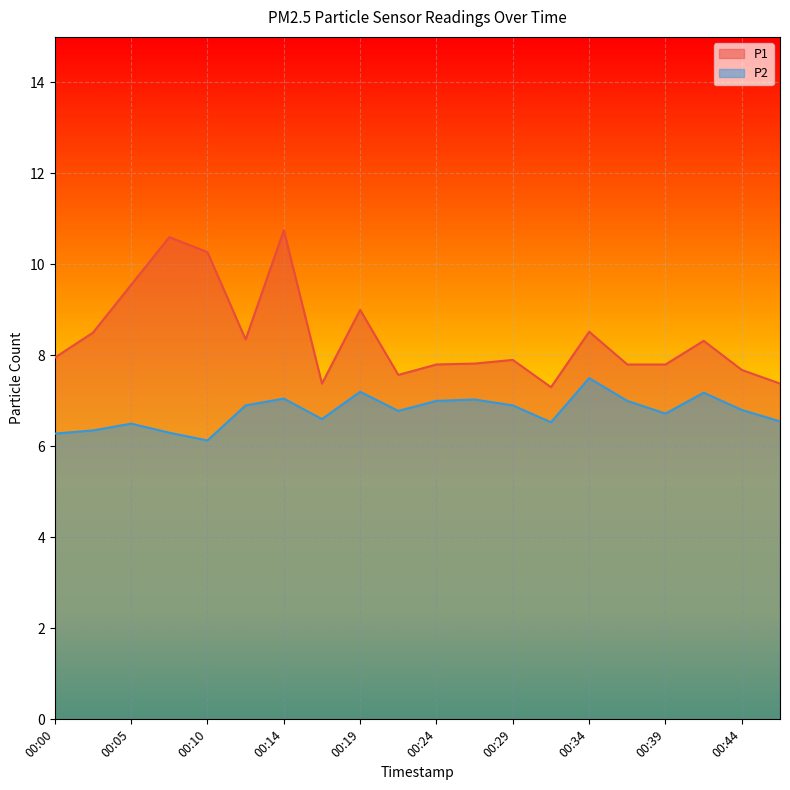

True or false: P2 and P1 cross at least once.

False